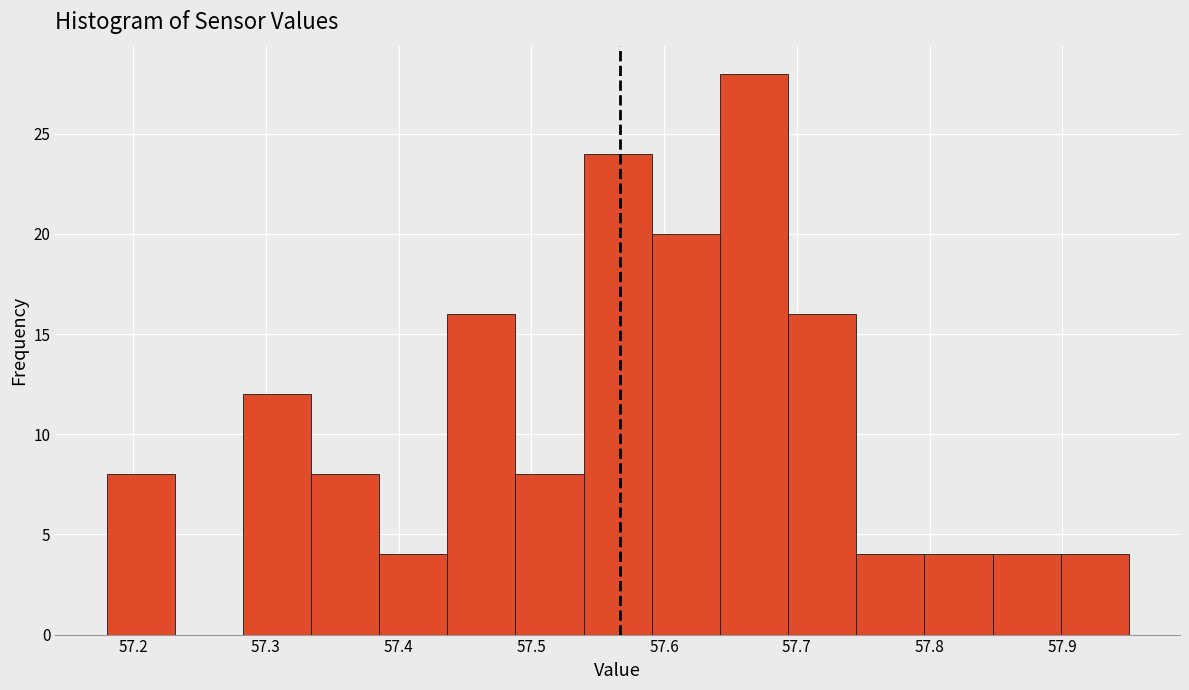

Reading left to right, transcribe this chart: for each bar, give the range it covers on the x-axis and its height. Neither the bar edges nor the heights are printed on the chart, so give them approximately, as read against the axes.

57.18 to 57.23: 8
57.23 to 57.28: 0
57.28 to 57.33: 12
57.33 to 57.39: 8
57.39 to 57.44: 4
57.44 to 57.49: 16
57.49 to 57.54: 8
57.54 to 57.59: 24
57.59 to 57.64: 20
57.64 to 57.69: 28
57.69 to 57.74: 16
57.74 to 57.80: 4
57.80 to 57.85: 4
57.85 to 57.90: 4
57.90 to 57.95: 4